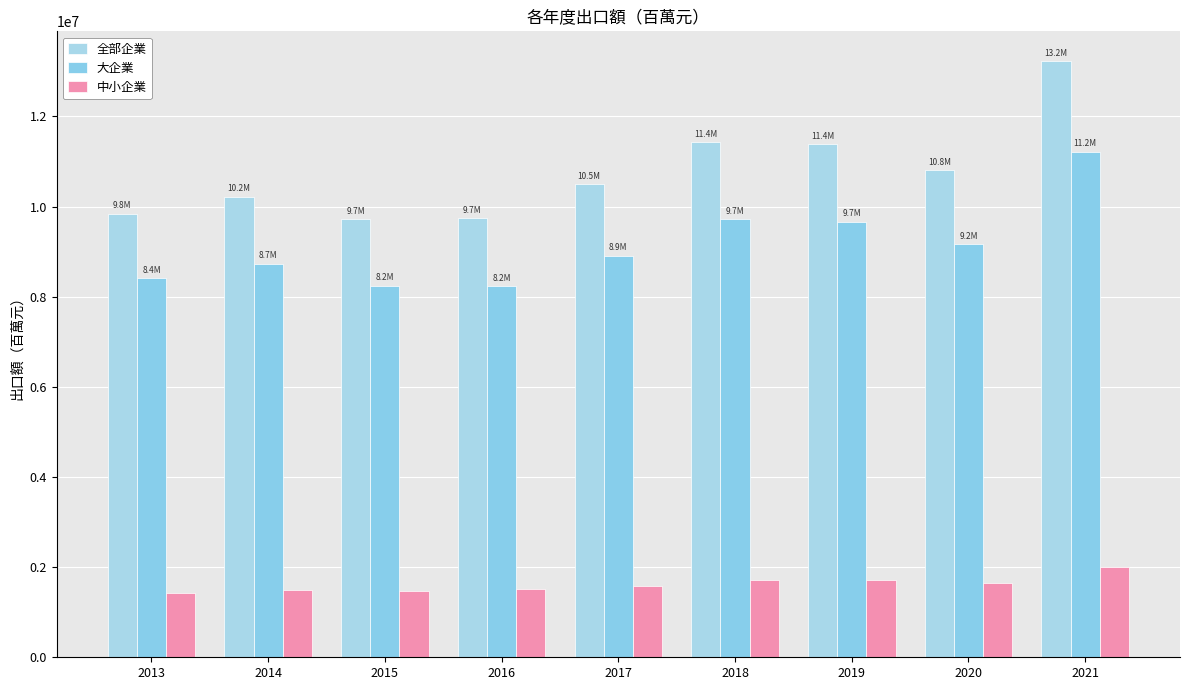

Reading left to right, list all the values displayed in this chart.

全部企業: 9836367	10221390	9716490	9739790	10497825	11428469	11379877	10805434	13228440
大企業: 8412142	8726617	8238630	8234440	8908997	9716416	9659157	9165420	11219160
中小企業: 1424225	1494773	1477860	1505350	1588828	1712053	1720720	1640014	2009280